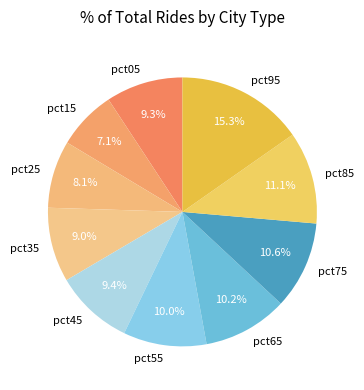

Which category has the biggest portion of the pie?

pct95